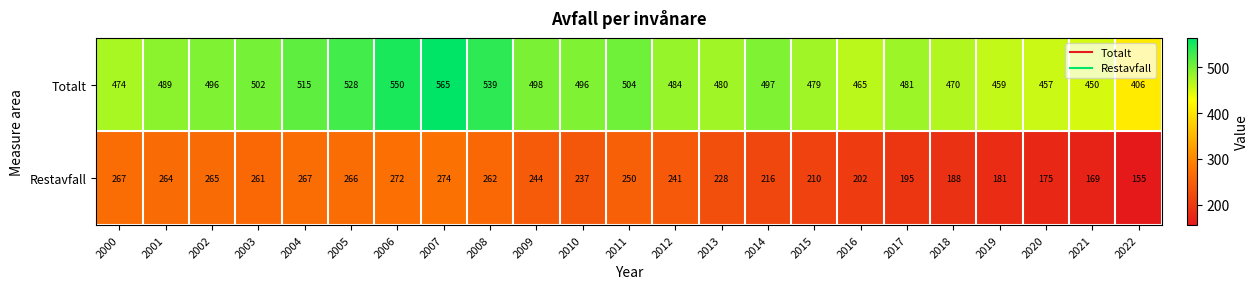

What is the sum of the Restavfall values at 2003 and 2000?

528